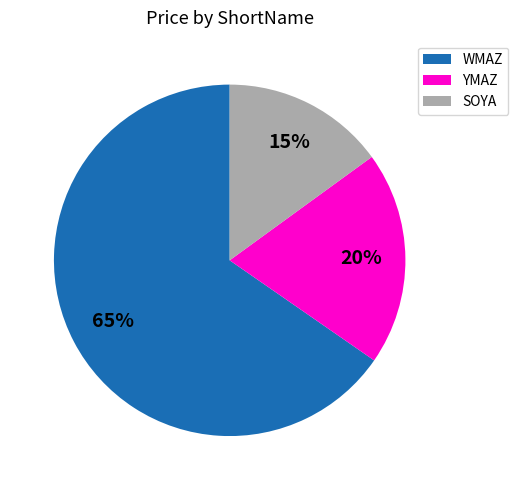

Is there any slice that represents more than half of the pie?

Yes